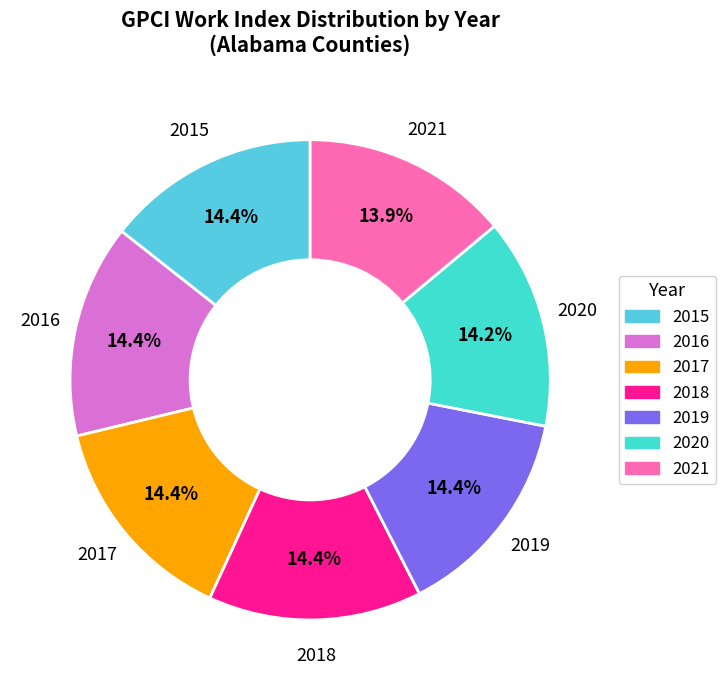

Does any single category account for the majority?

No